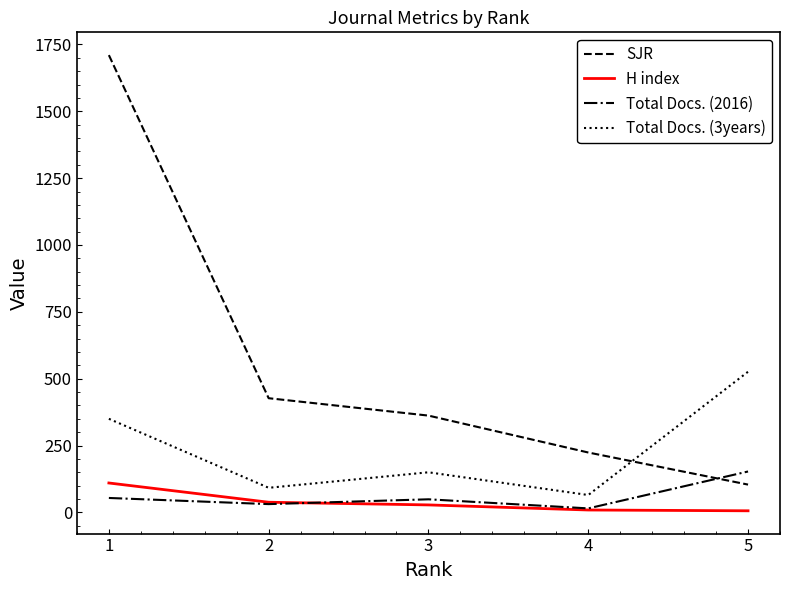

What are all the series names shown in the legend?

SJR, H index, Total Docs. (2016), Total Docs. (3years)